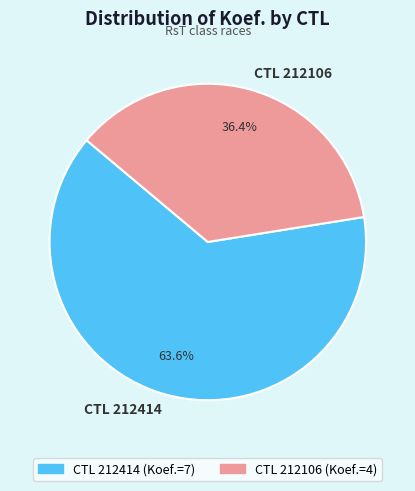

Which slice represents more than half of the pie?

CTL 212414